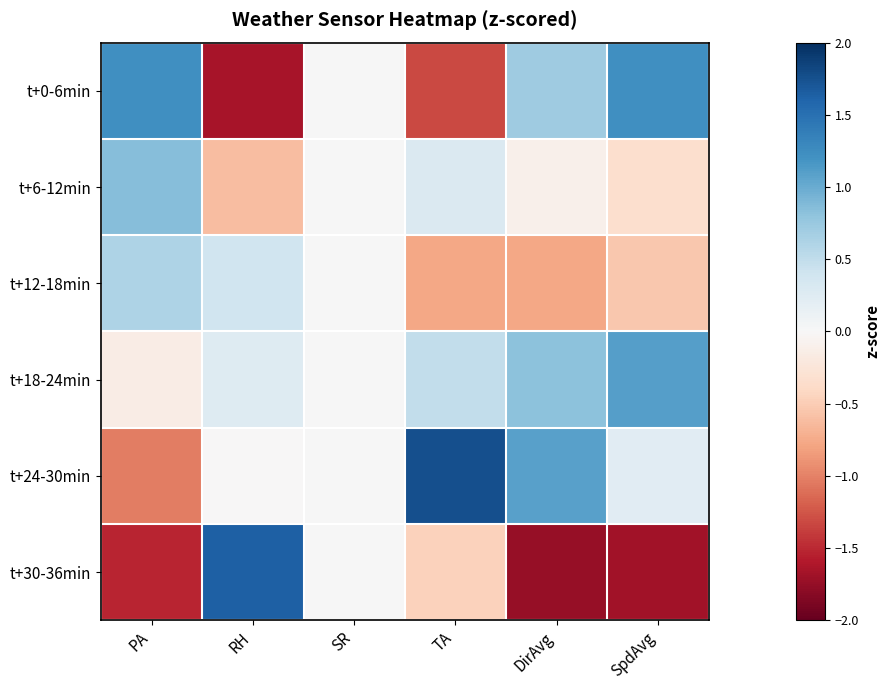

Rank the series by their maximum value, from lowest to highest.

t+12-18min, t+6-12min, t+18-24min, t+0-6min, t+30-36min, t+24-30min